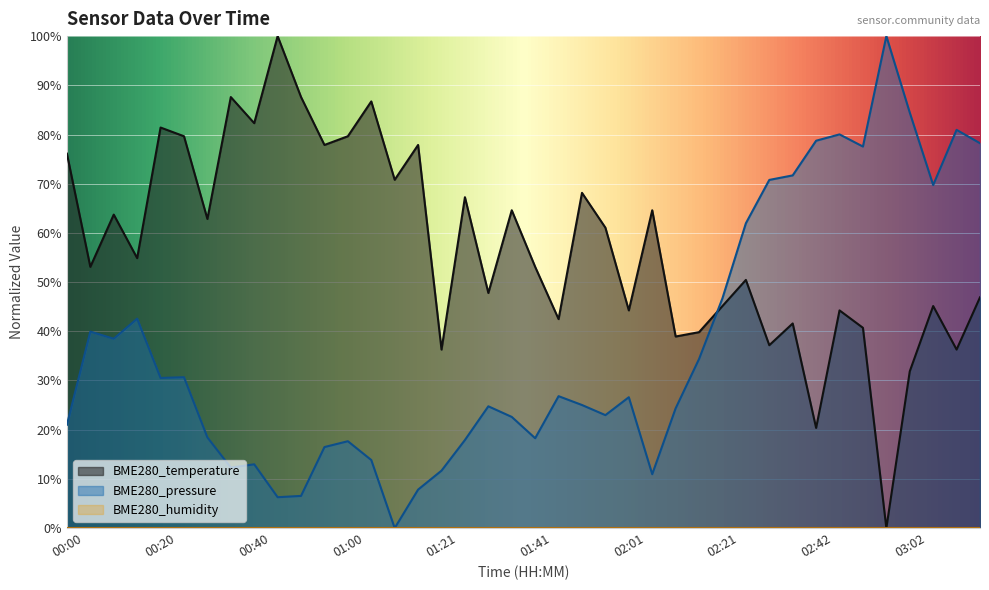

Is the value of BME280_pressure at 02:16 greater than the value of BME280_temperature at 02:01?

No